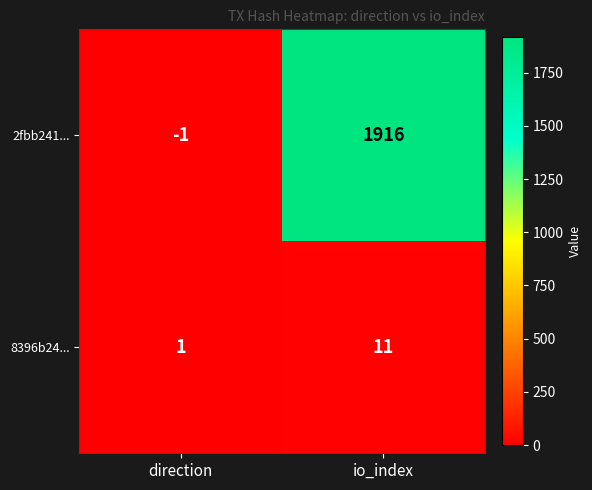

What is the difference between the highest and lowest values at io_index?

1905